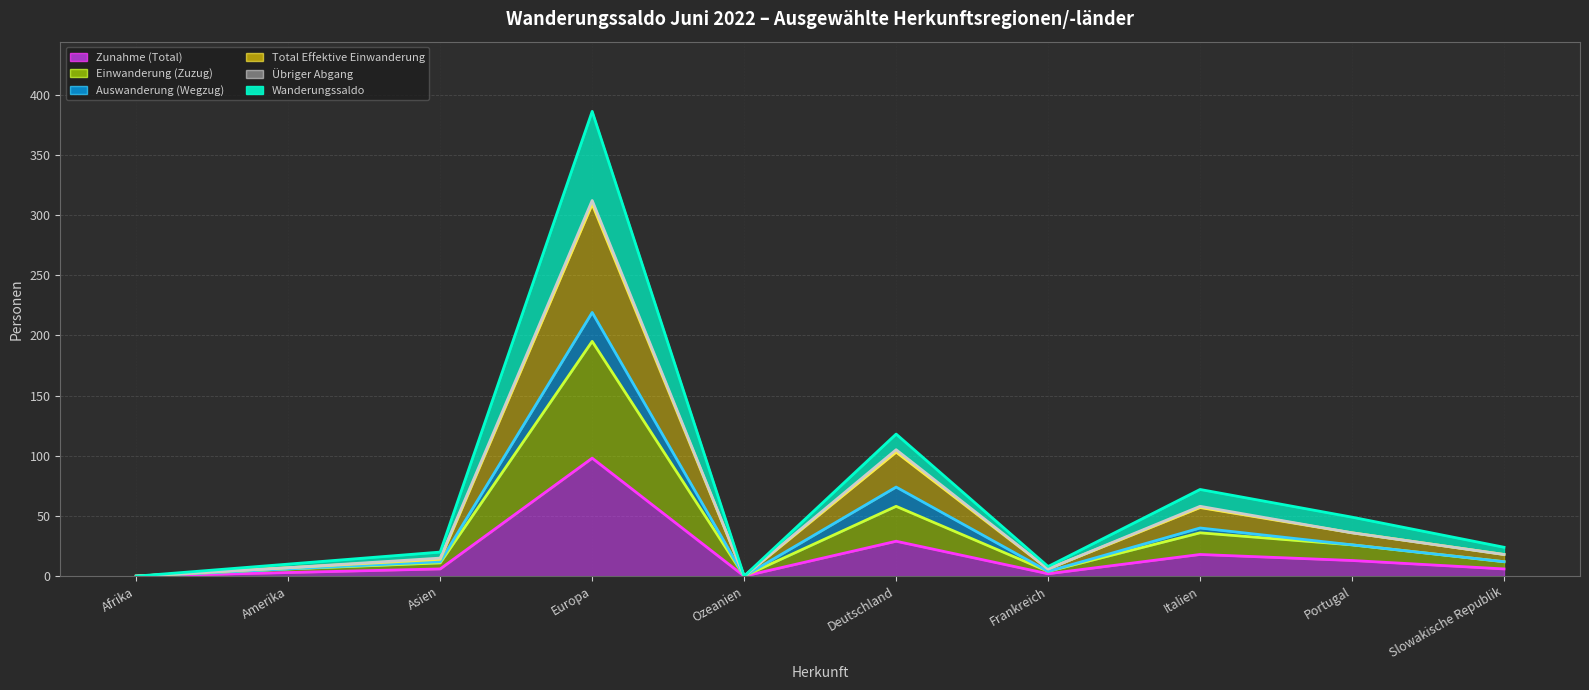

What is the label of the 9th point from the left?

Portugal